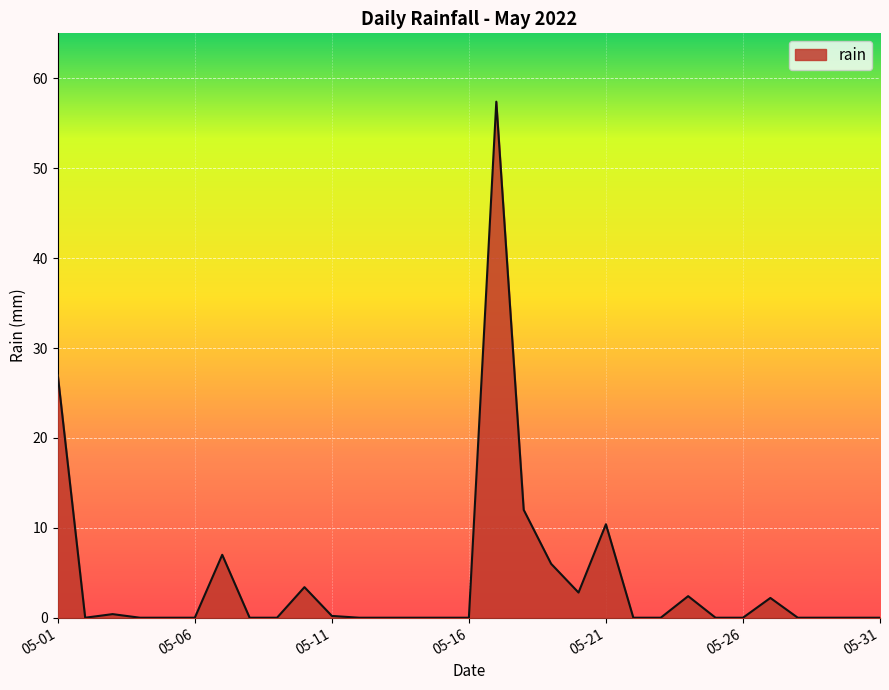

What is the maximum value shown in the chart?

57.4